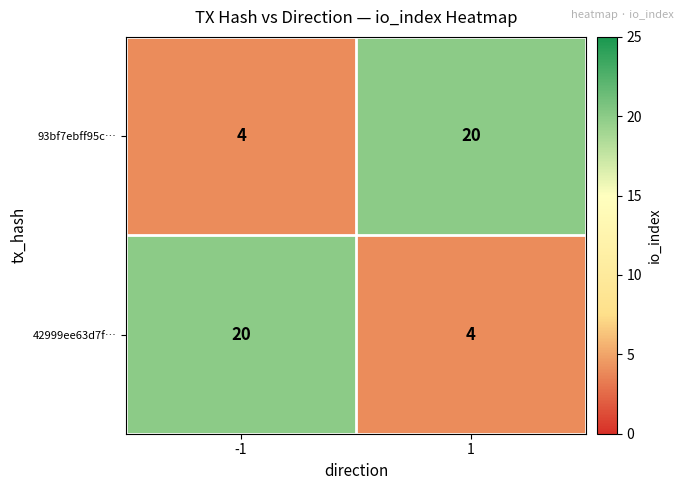

What is the lowest value of the 42999ee63d7f… series?

4